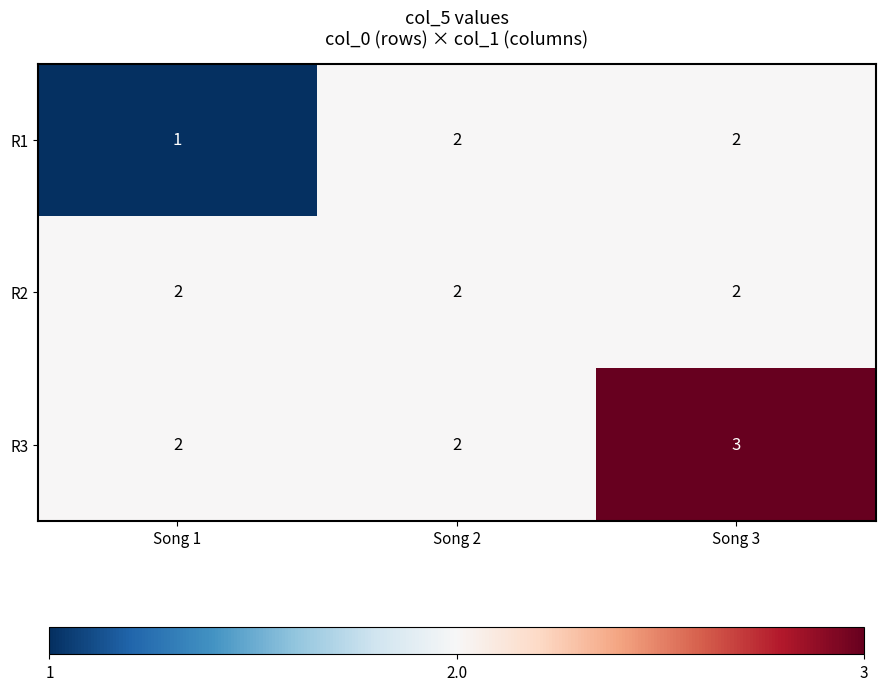

Count the number of data series in this chart.

3